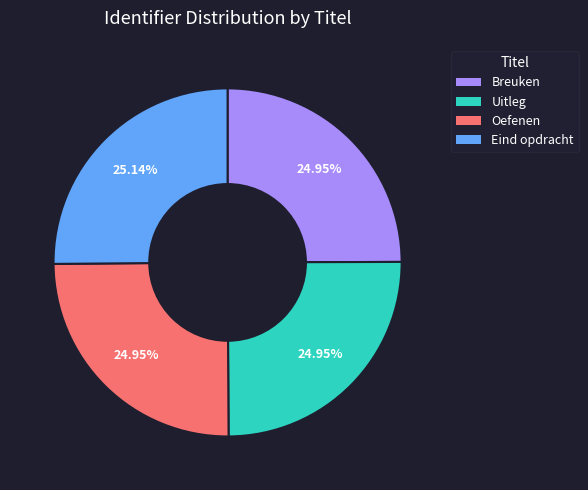

Count the number of slices in the pie.

4